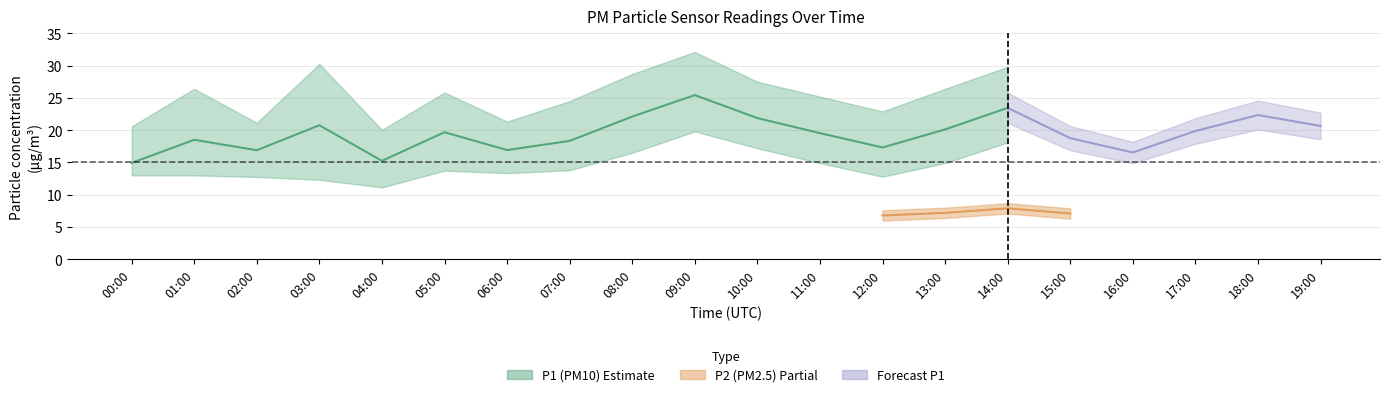

Which series changed the most between 00:00 and 19:00?

P1_upper